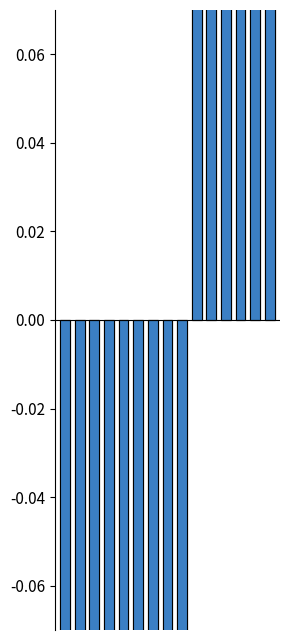

Between 14 and 0, which is larger?

14